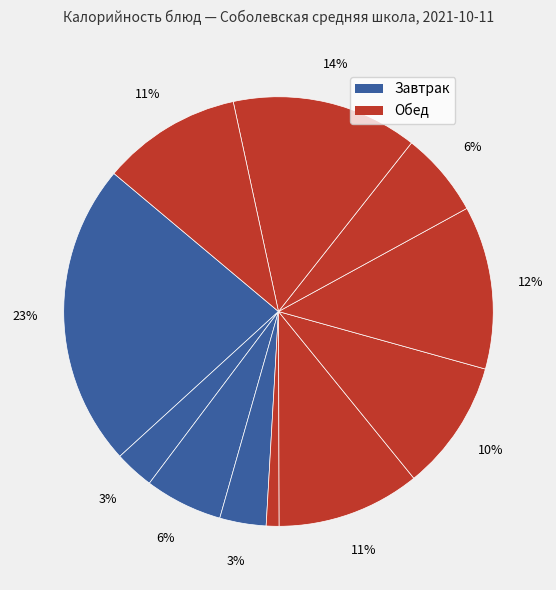

How many segments does this pie chart have?

11